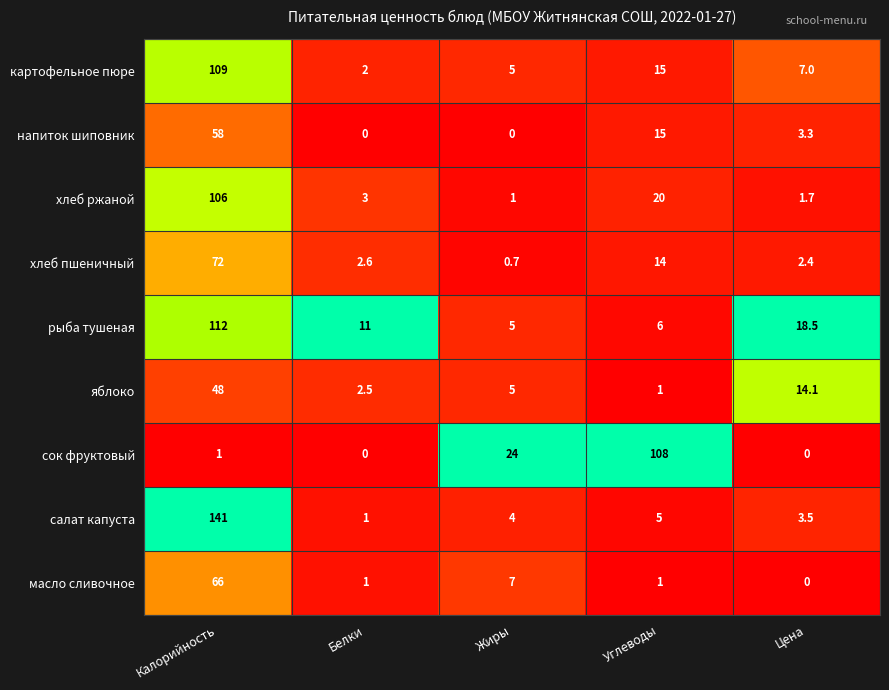

What is the sum of the сок фруктовый values at Цена and Жиры?

24.0